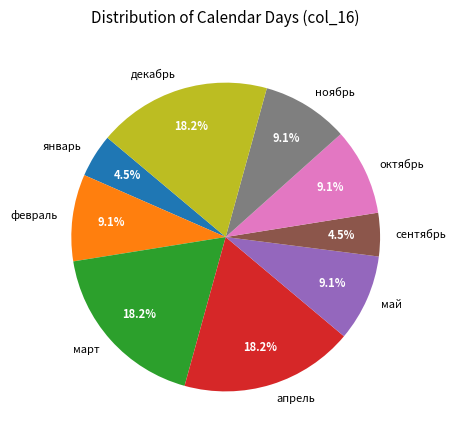

To the nearest percent, what percentage of the pie is февраль?

9%